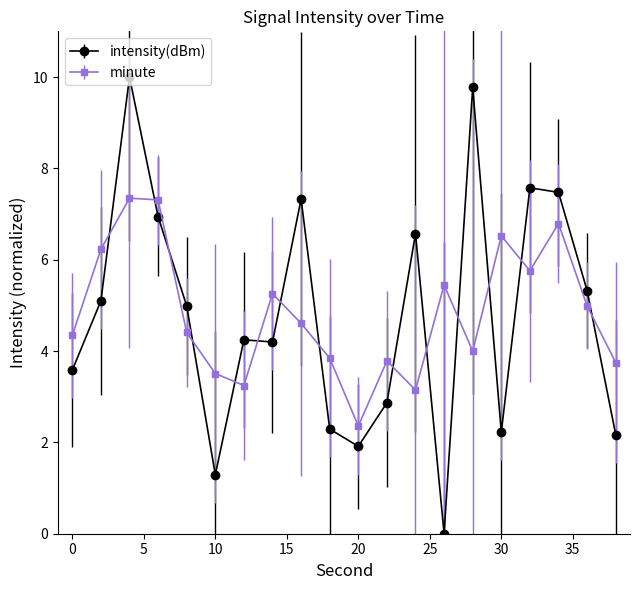

What is the average value of the intensity(dBm) series?

4.8